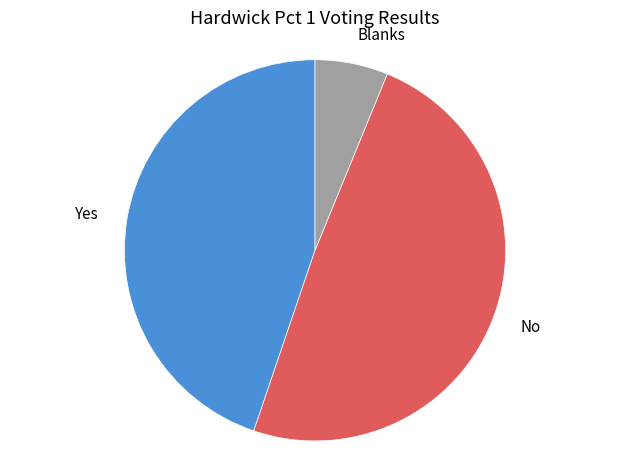

Rank the categories by value from highest to lowest.

No, Yes, Blanks